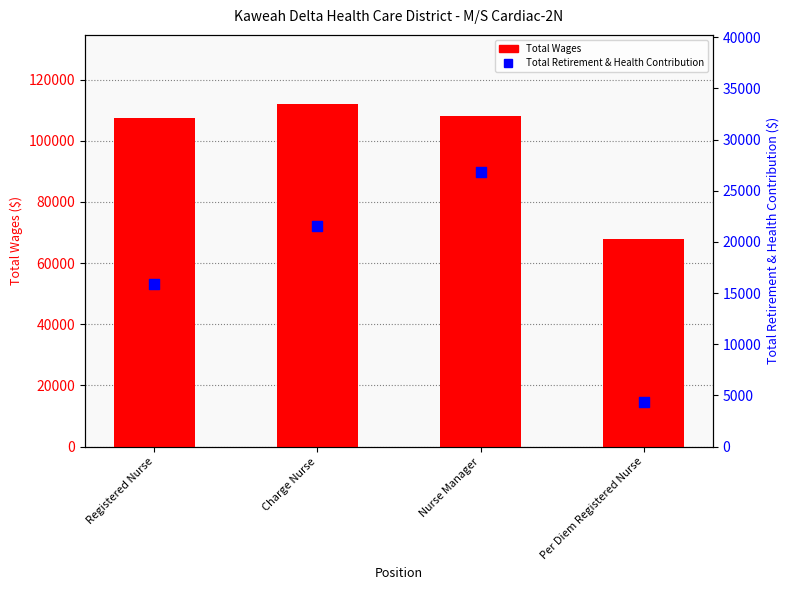

Which series has the largest Y range (max minus min)?

Total Wages